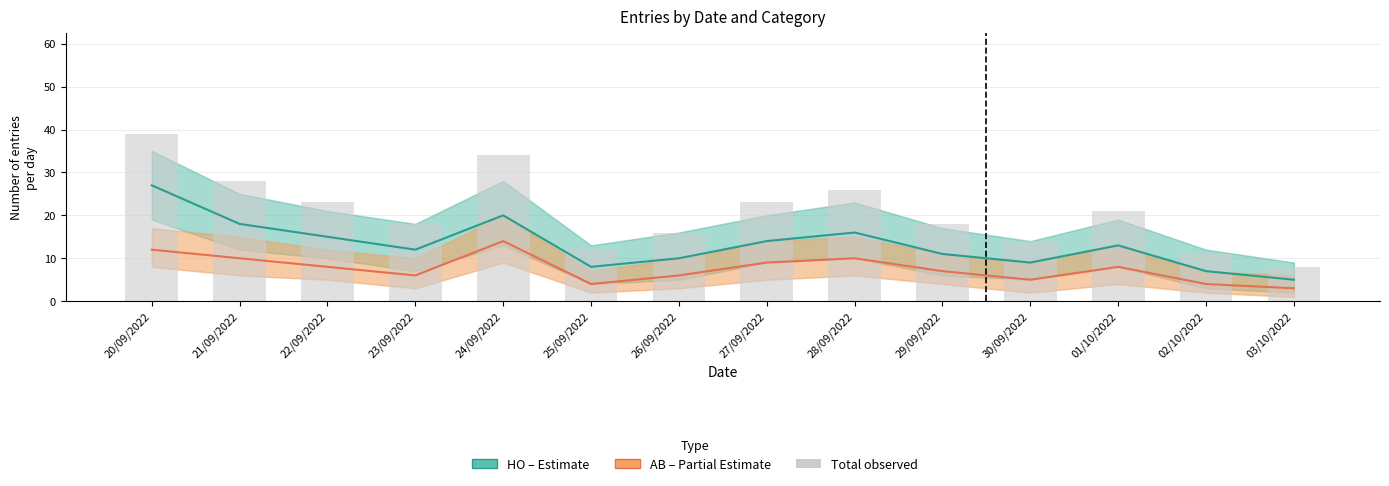

What is the label of the 13th bar from the right?

21/09/2022